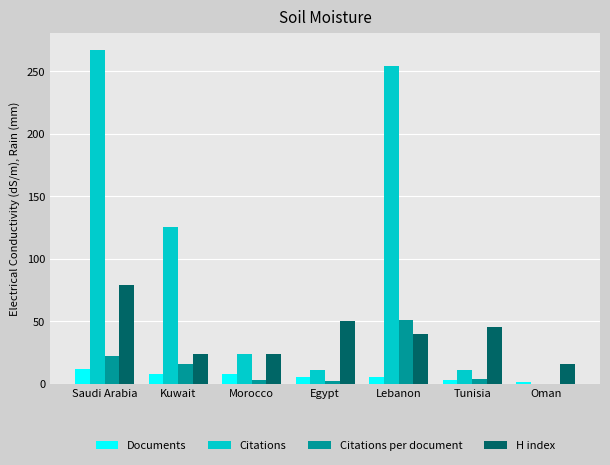

At which category is the sum across all series the highest?

Saudi Arabia